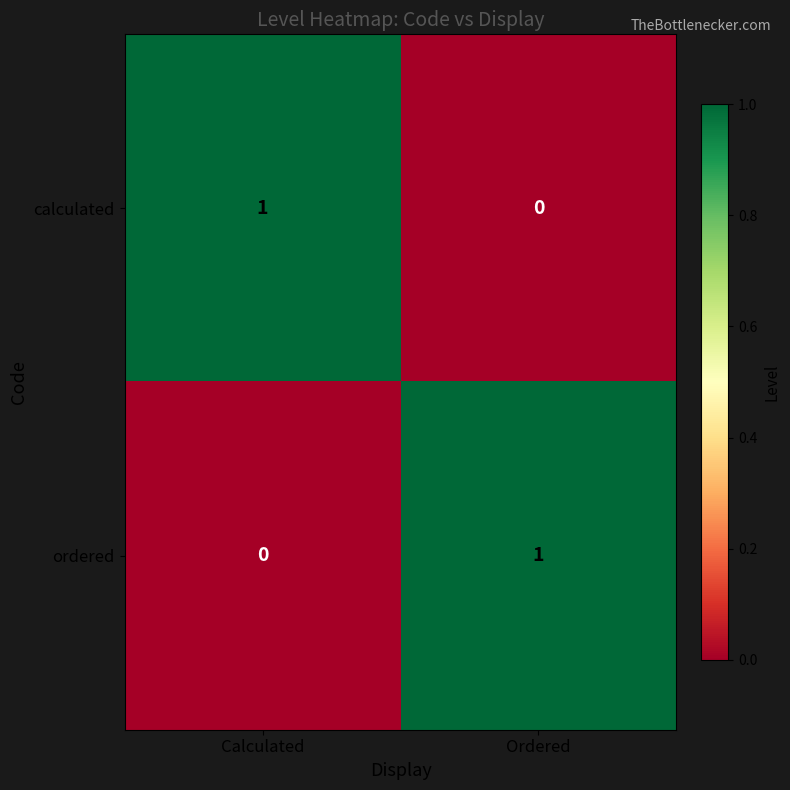

True or false: calculated has a value of 1 at Calculated.

True